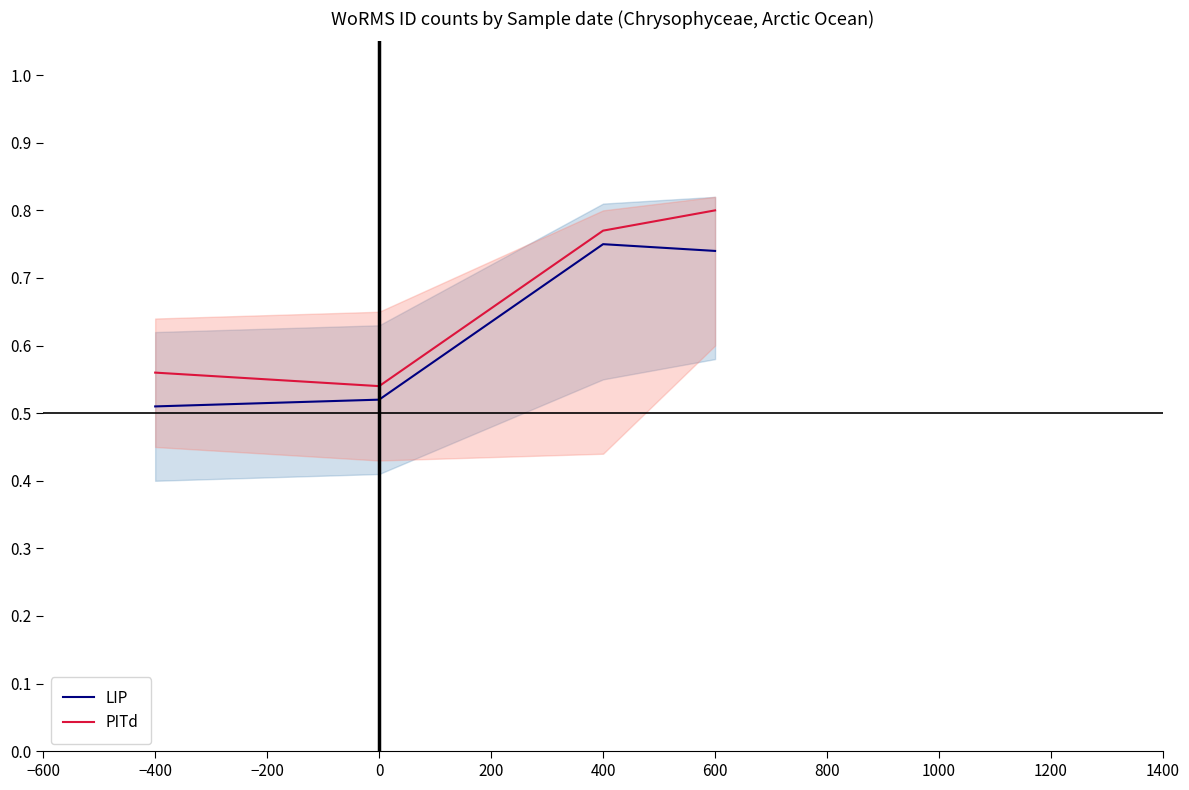

What is the difference between the maximum and minimum values in the PITd series?

0.3